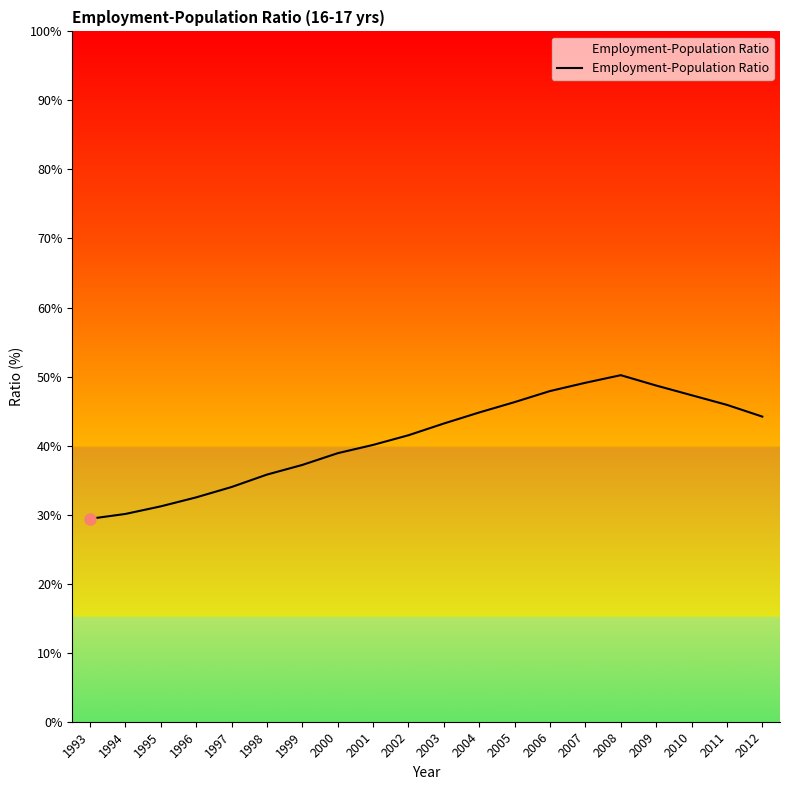

The value at 2011 is 12.7. True or false?

False